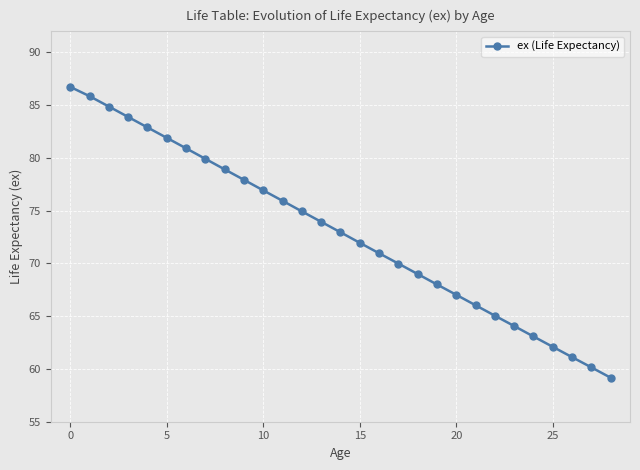

How many distinct data groups are displayed?

1